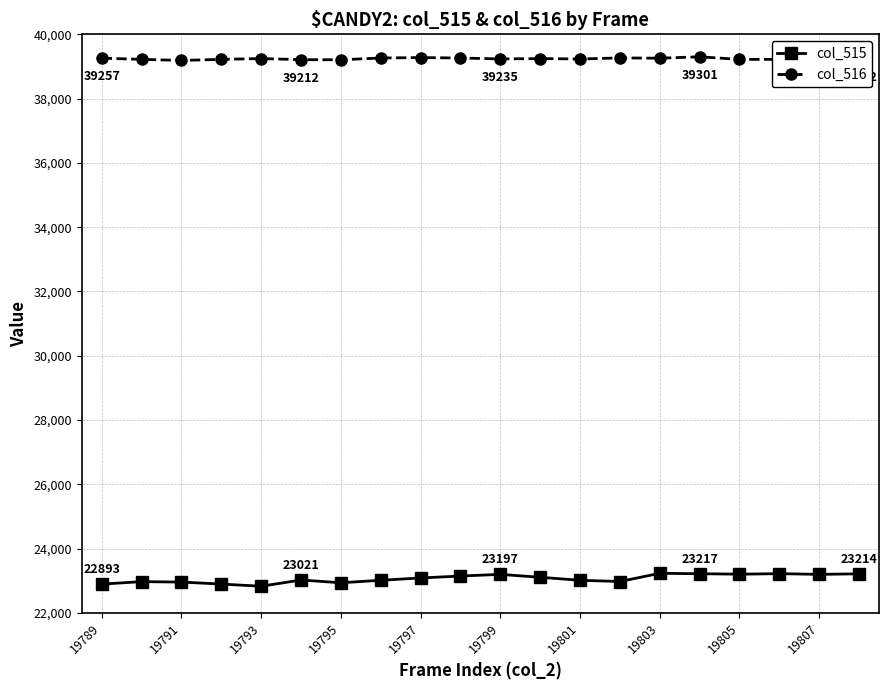

Is this an area chart (filled region under the line)?

No